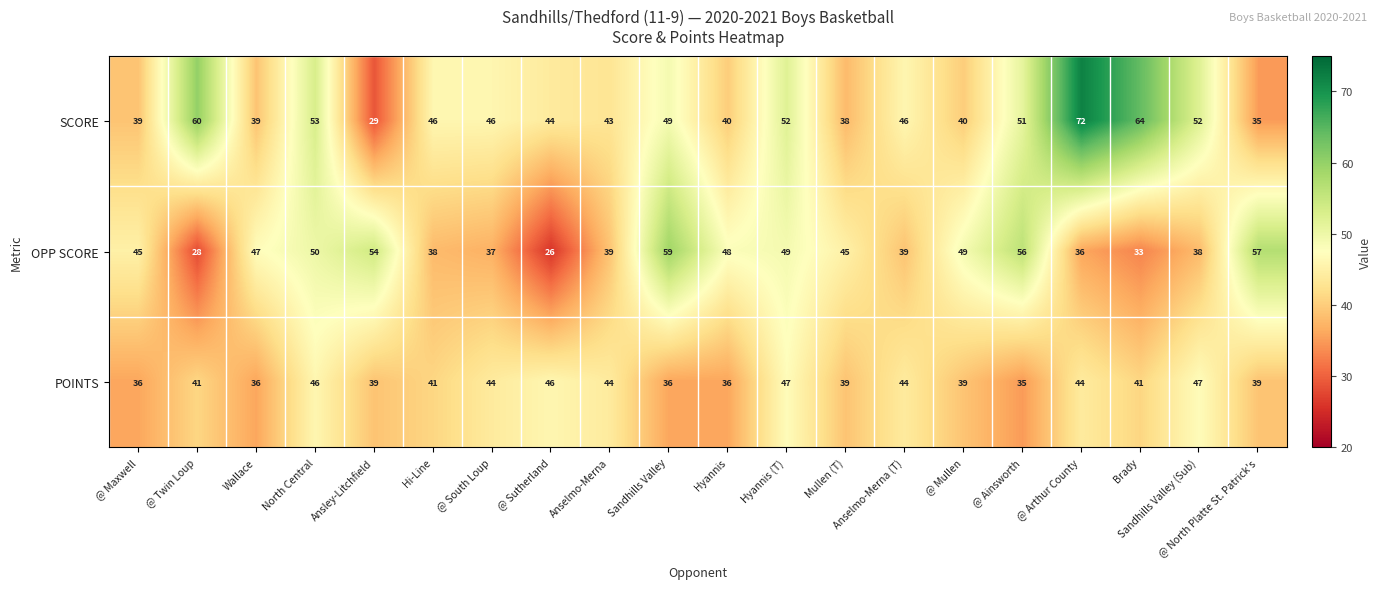

How many series are shown in this chart?

3